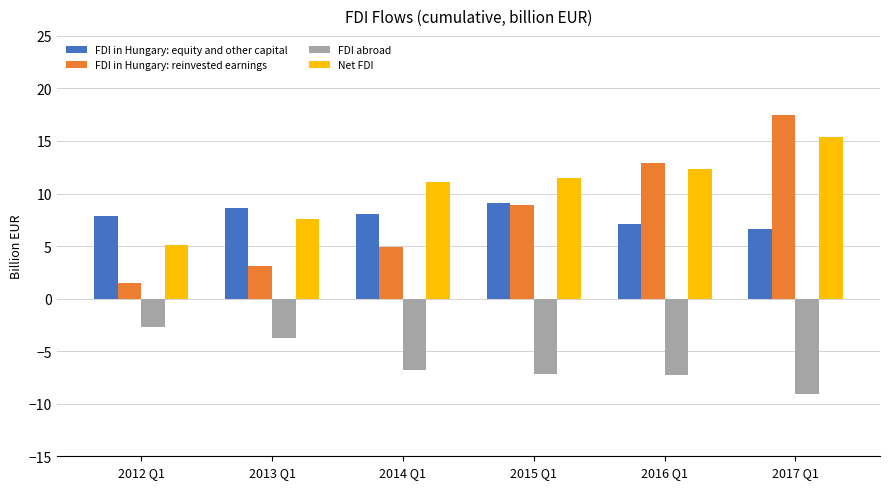

What is the difference between the FDI in Hungary: reinvested earnings values at 2012 Q1 and 2014 Q1?

3.4